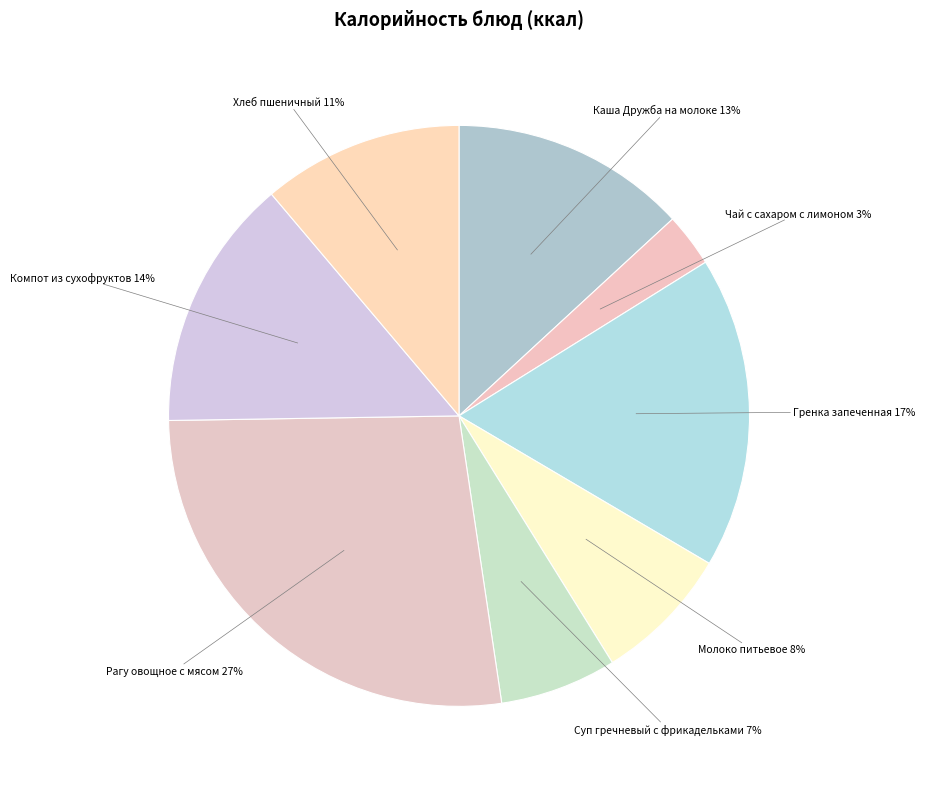

How many slices are in this pie chart?

8